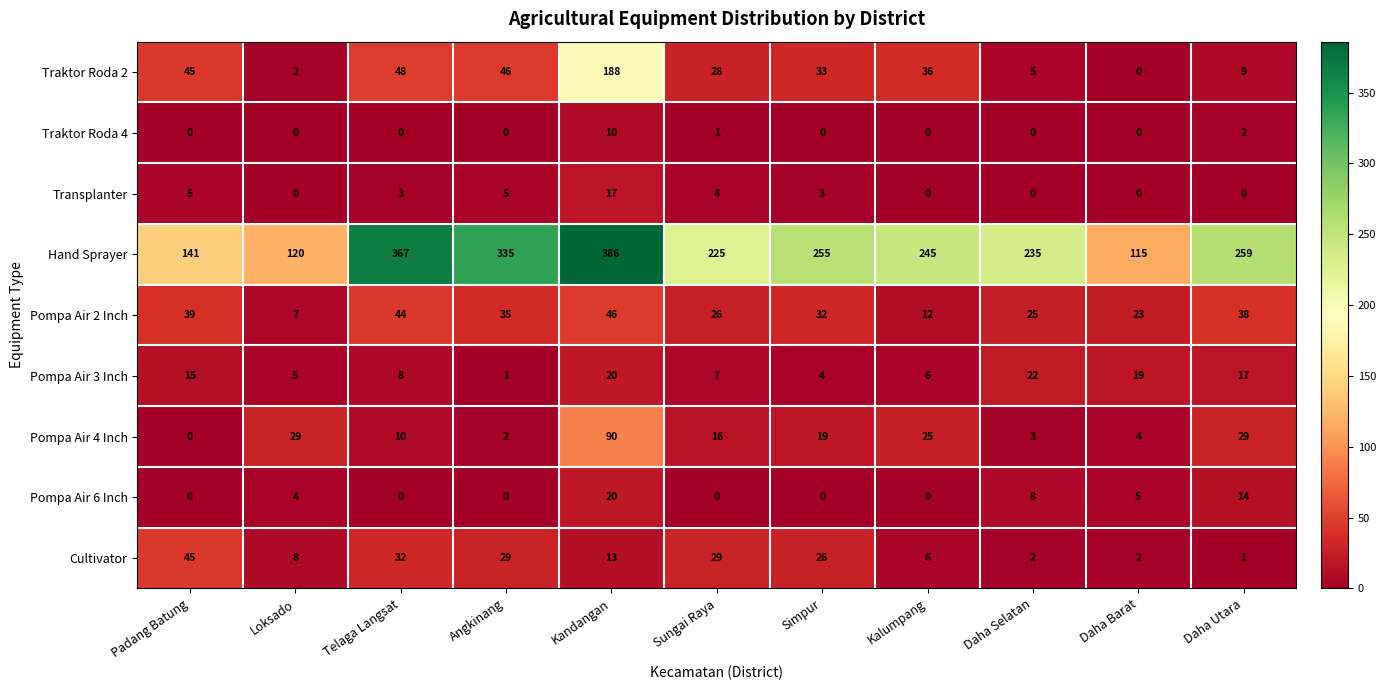

The value of Pompa Air 4 Inch at Loksado is 19. True or false?

False